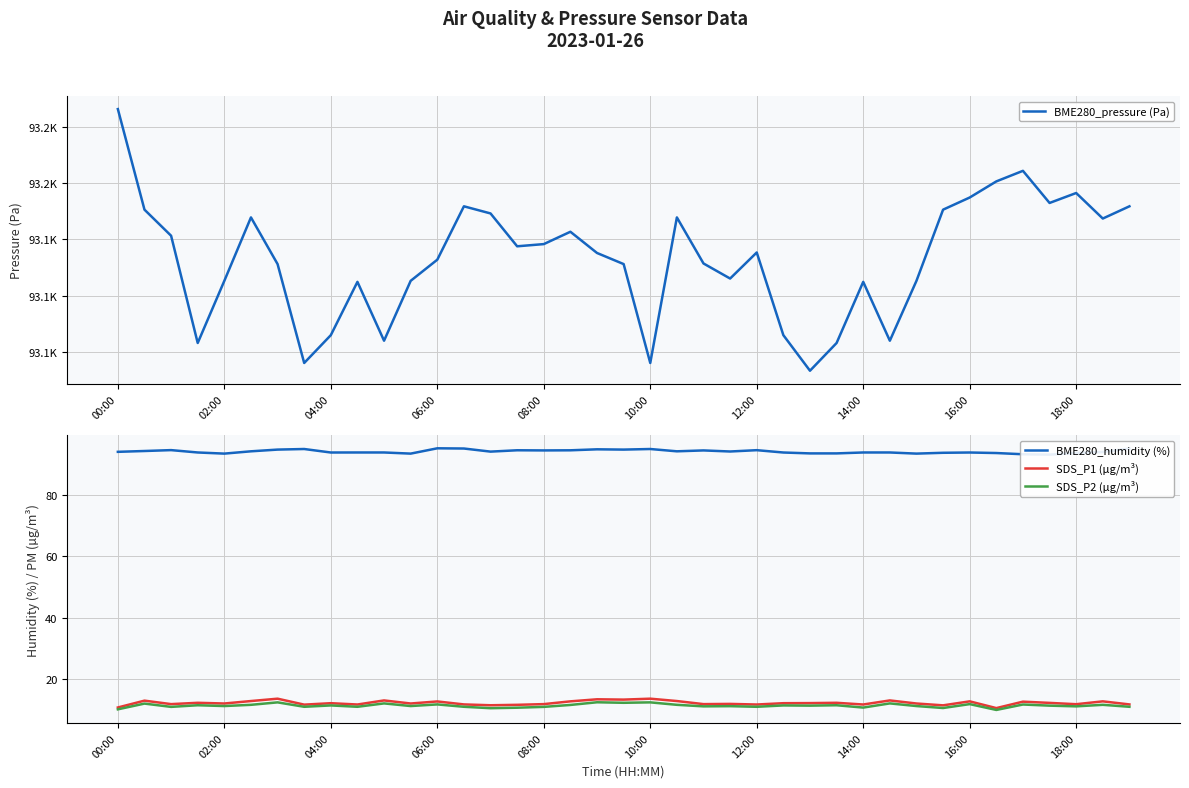

True or false: BME280_pressure (Pa) and SDS_P2 (µg/m³) intersect in this chart.

False